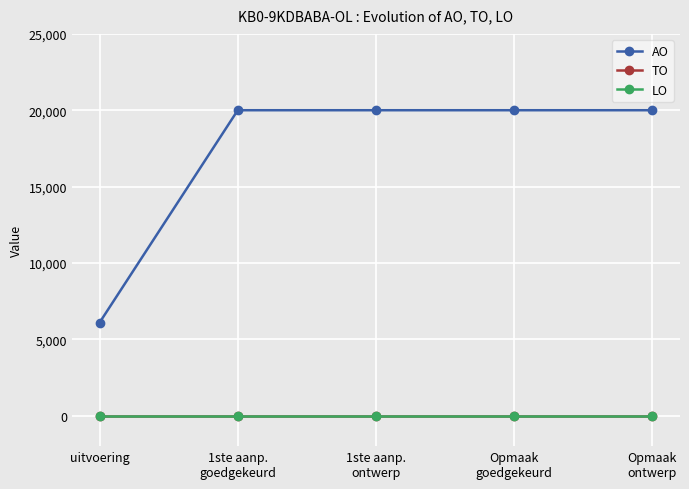

At which label does AO reach its peak?

1ste aanp.
goedgekeurd